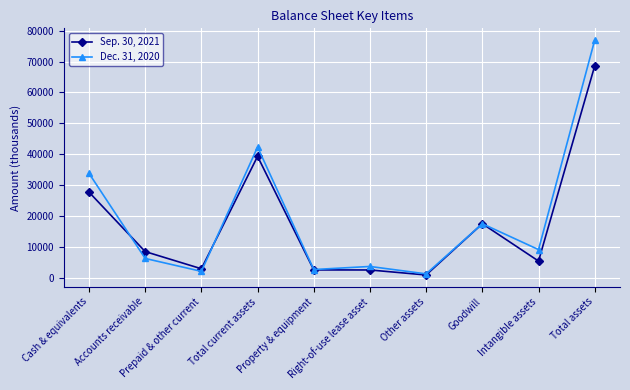

True or false: Sep. 30, 2021 and Dec. 31, 2020 cross at least once.

True